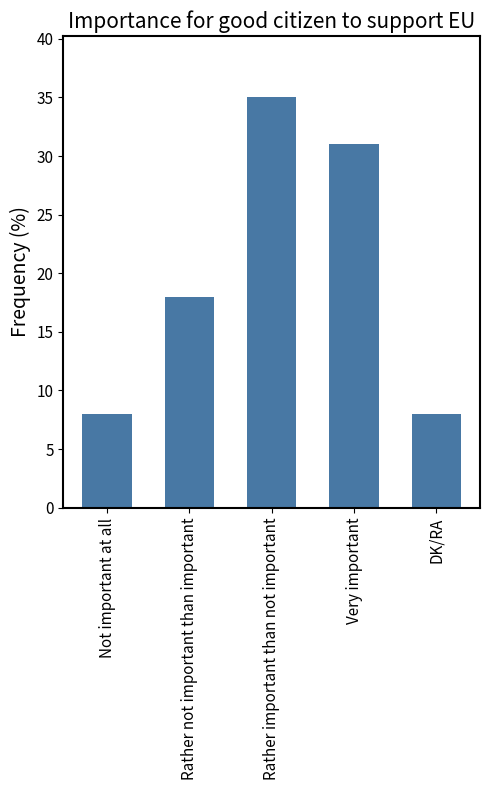

Reading right to left, what are all the values shown in this chart?

DK/RA=8	Very important=31	Rather important than not important=35	Rather not important than important=18	Not important at all=8